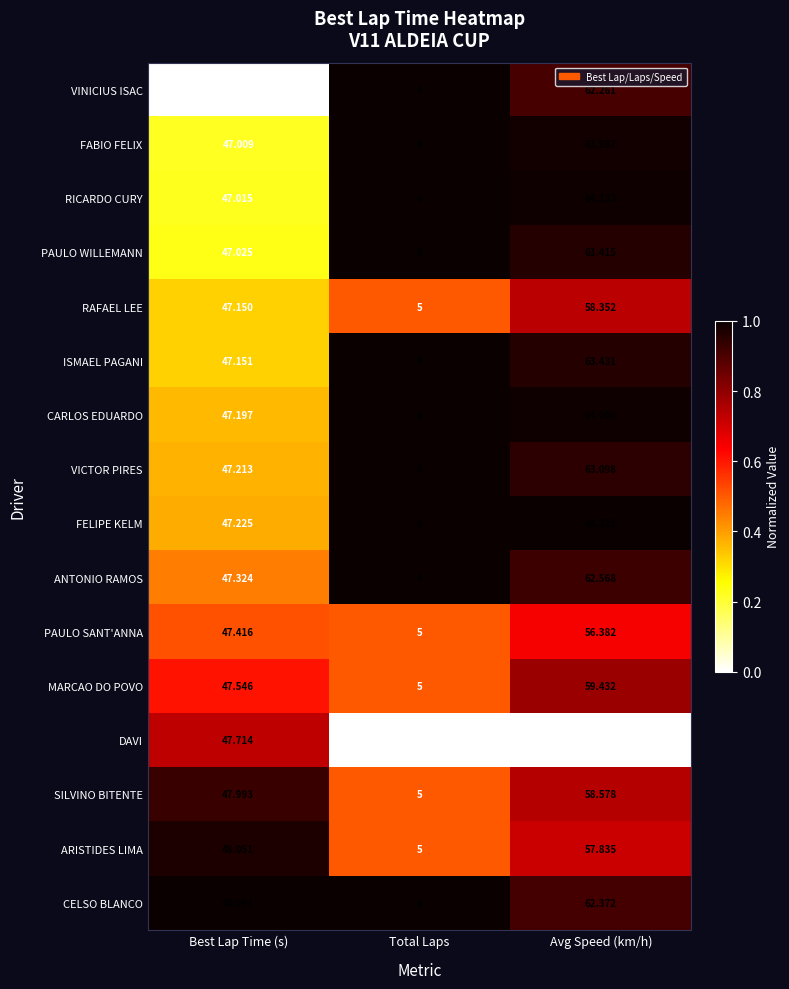

Rank the series by their maximum value, from highest to lowest.

FELIPE KELM, RICARDO CURY, CARLOS EDUARDO, FABIO FELIX, ISMAEL PAGANI, PAULO WILLEMANN, VICTOR PIRES, ANTONIO RAMOS, CELSO BLANCO, VINICIUS ISAC, MARCAO DO POVO, SILVINO BITENTE, RAFAEL LEE, ARISTIDES LIMA, PAULO SANT'ANNA, DAVI